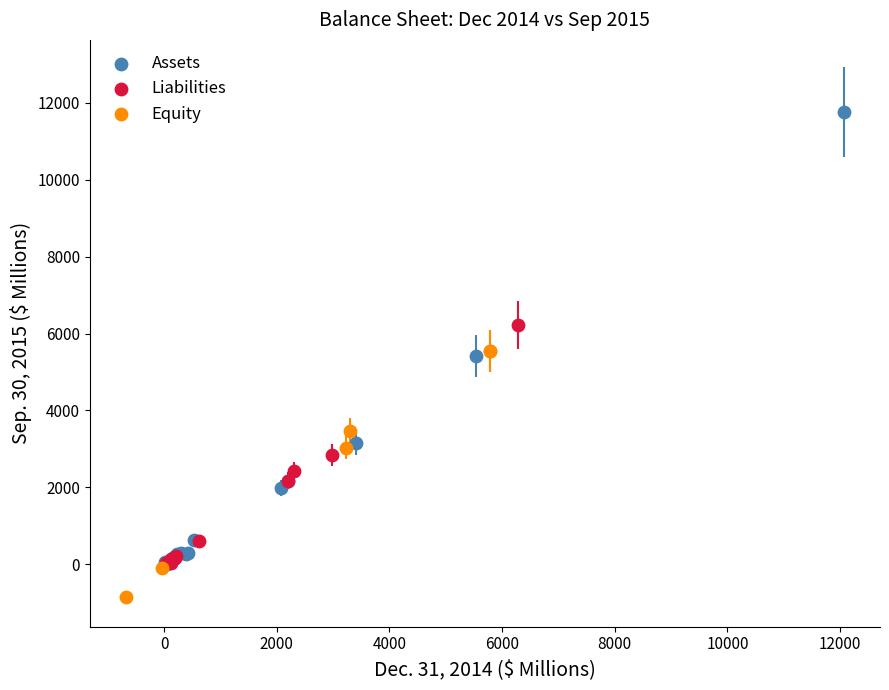

Which series contains the lowest Y value?

Equity